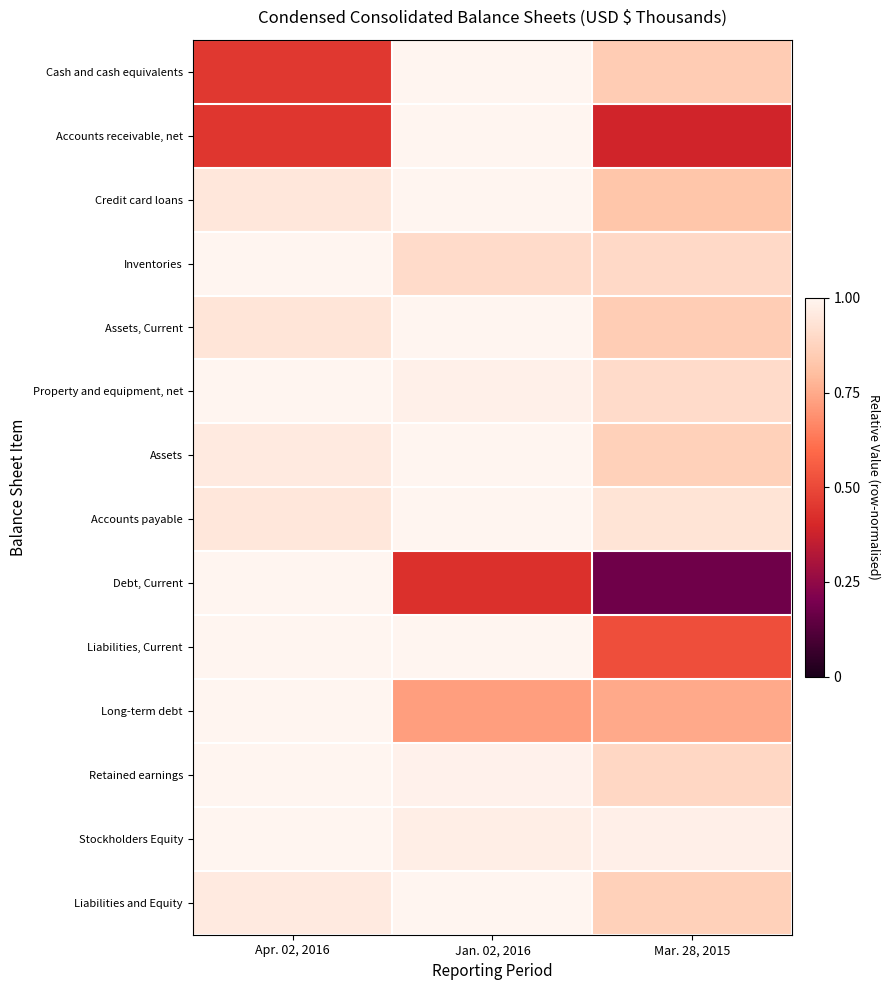

At which category does the chart reach its minimum across all series?

Mar. 28, 2015